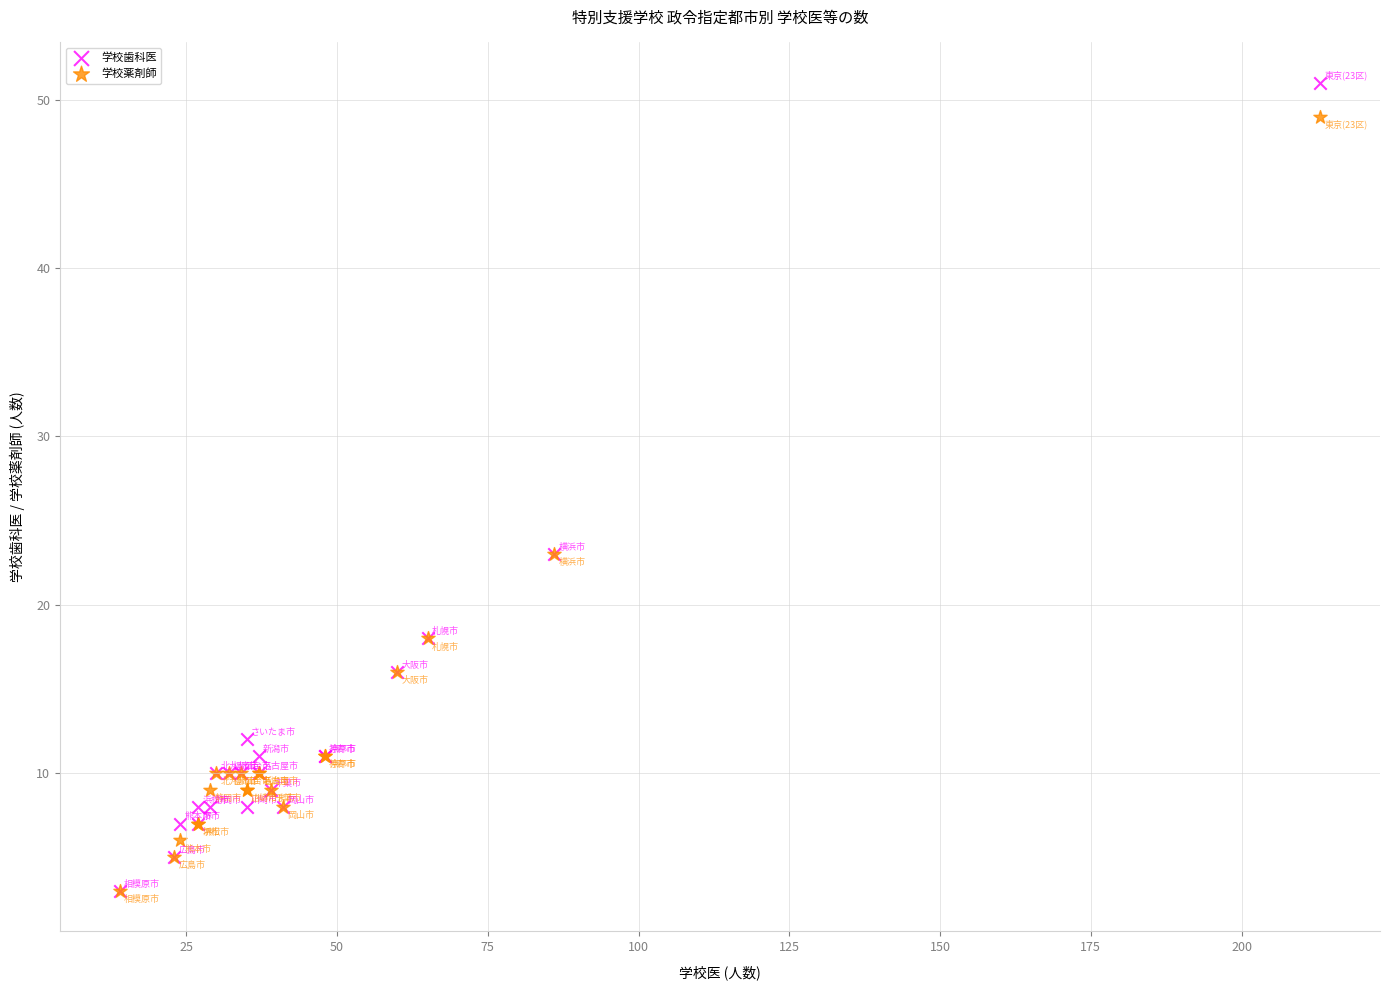

Which series has the largest Y range (max minus min)?

学校歯科医